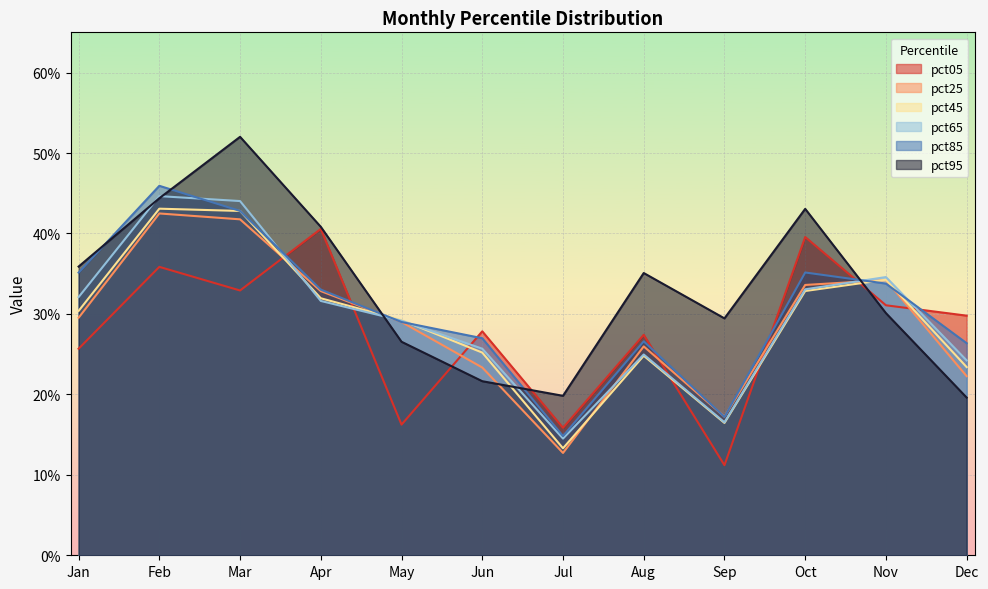

At how many categories does at least one series exceed 0?

12